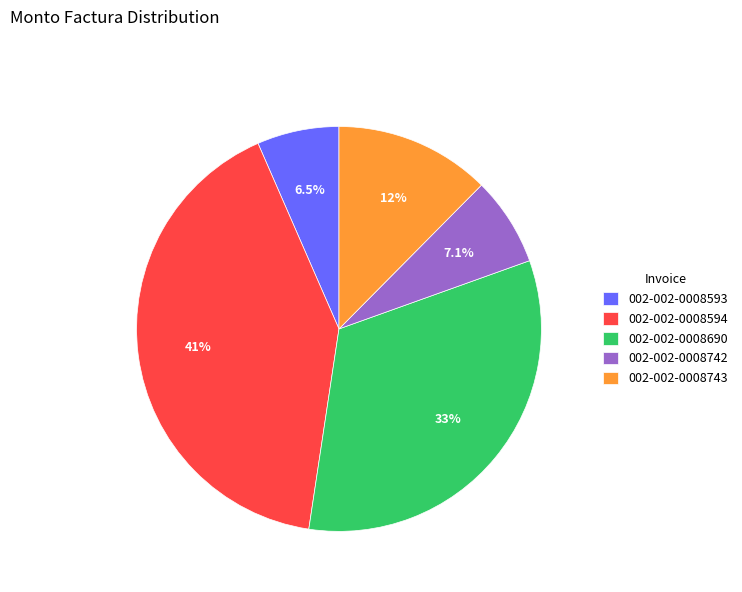

The 002-002-0008594 slice represents 35% of the pie. True or false?

False